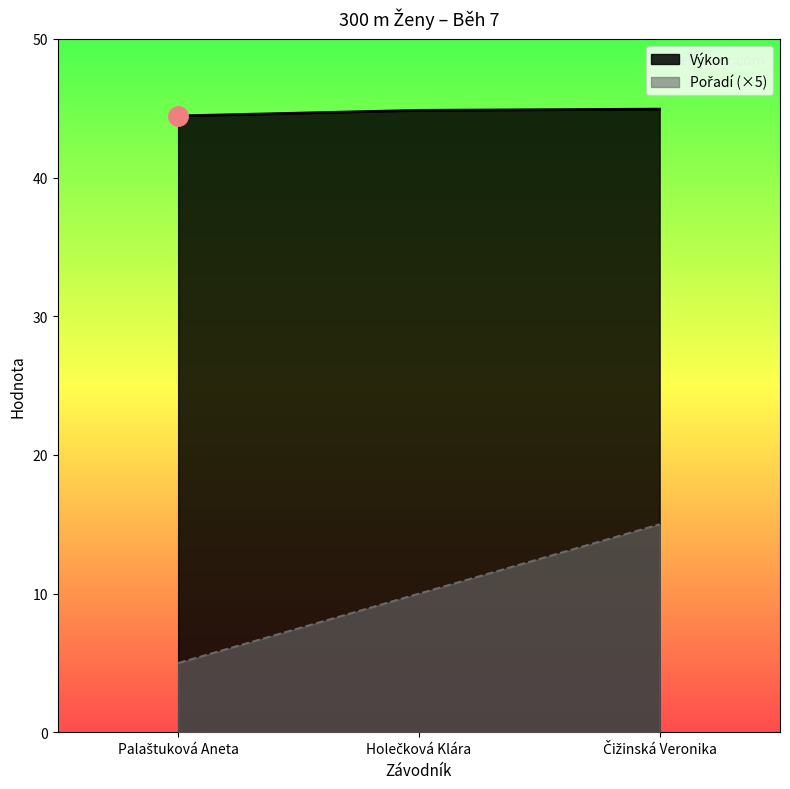

Reading left to right, transcribe all the data shown in this chart.

Pořadí: 5.0	10.0	15.0
Výkon: 44.4	44.8	44.9